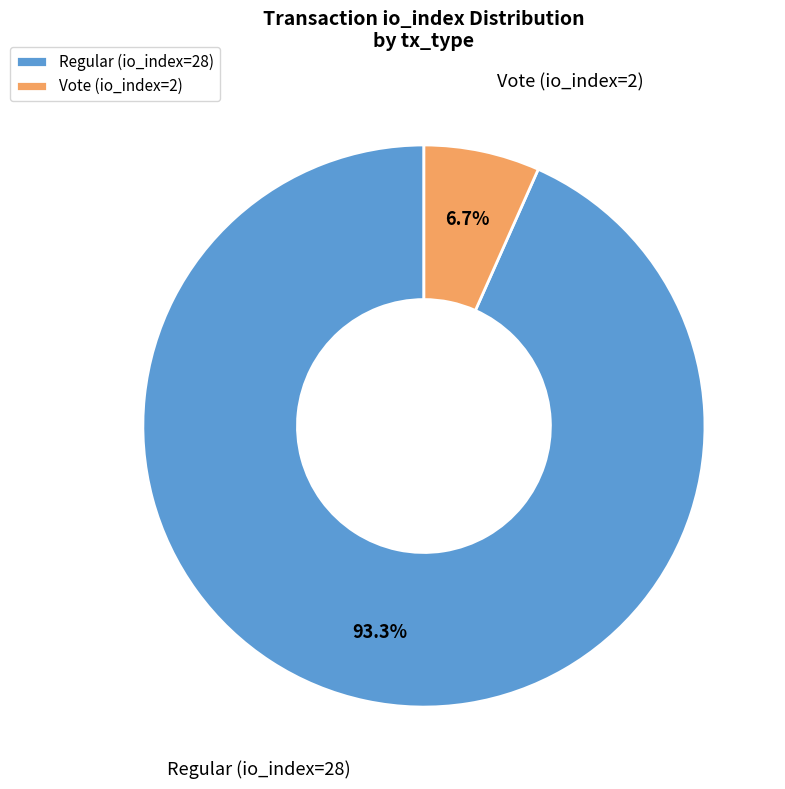

How many slices are in this pie chart?

2